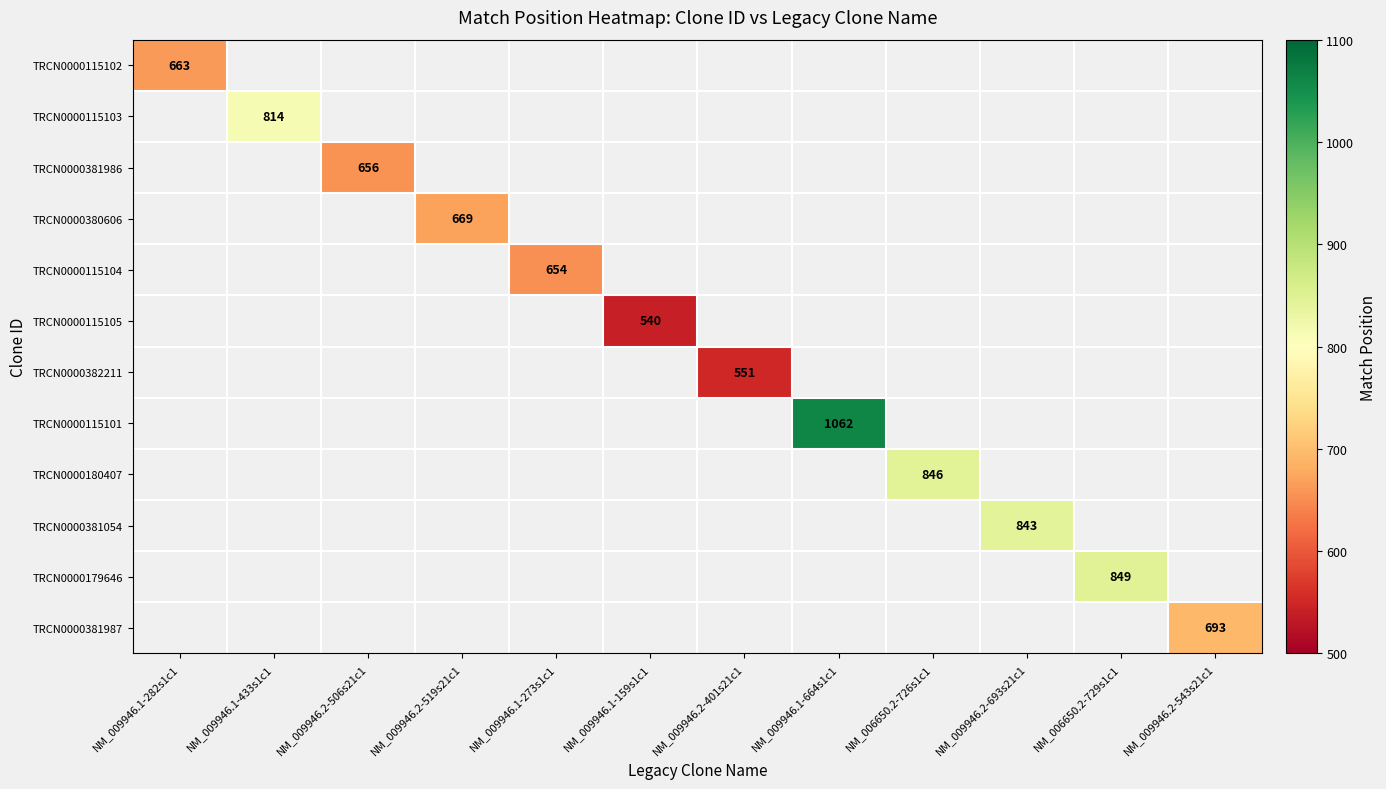

Is the value of TRCN0000115104 at NM_006650.2-726s1c1 greater than the value of TRCN0000115101 at NM_009946.1-433s1c1?

No